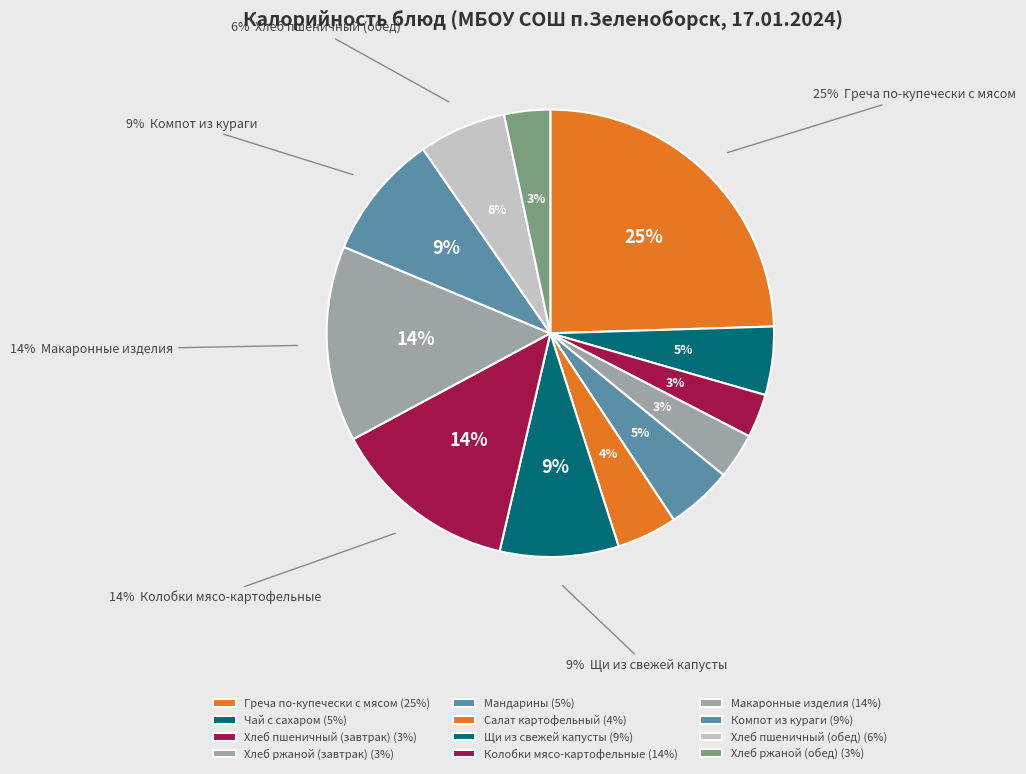

Which category has the biggest portion of the pie?

Греча по-купечески с мясом